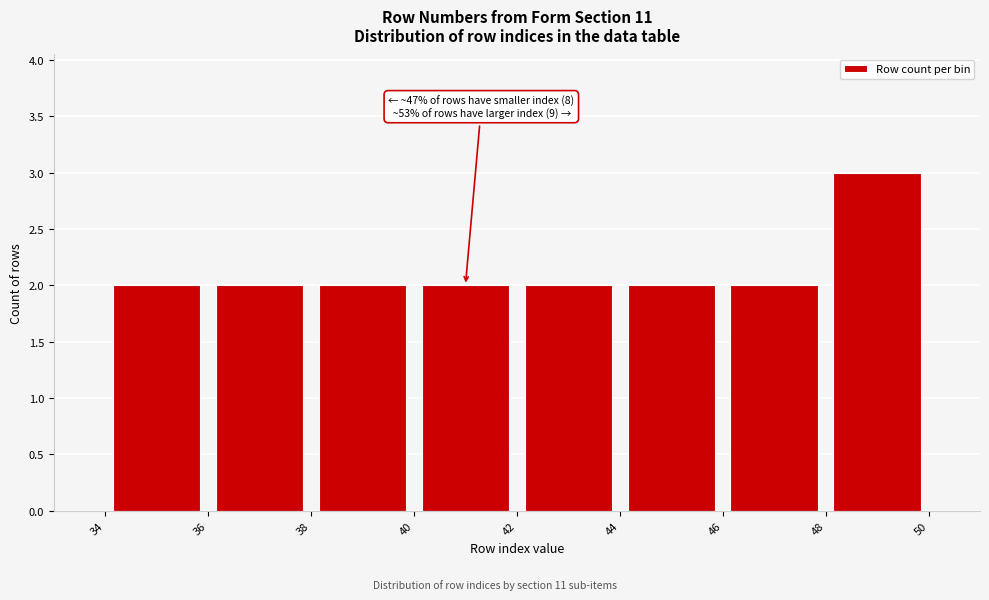

Over which range of the x-axis is the bar tallest?

48 to 50